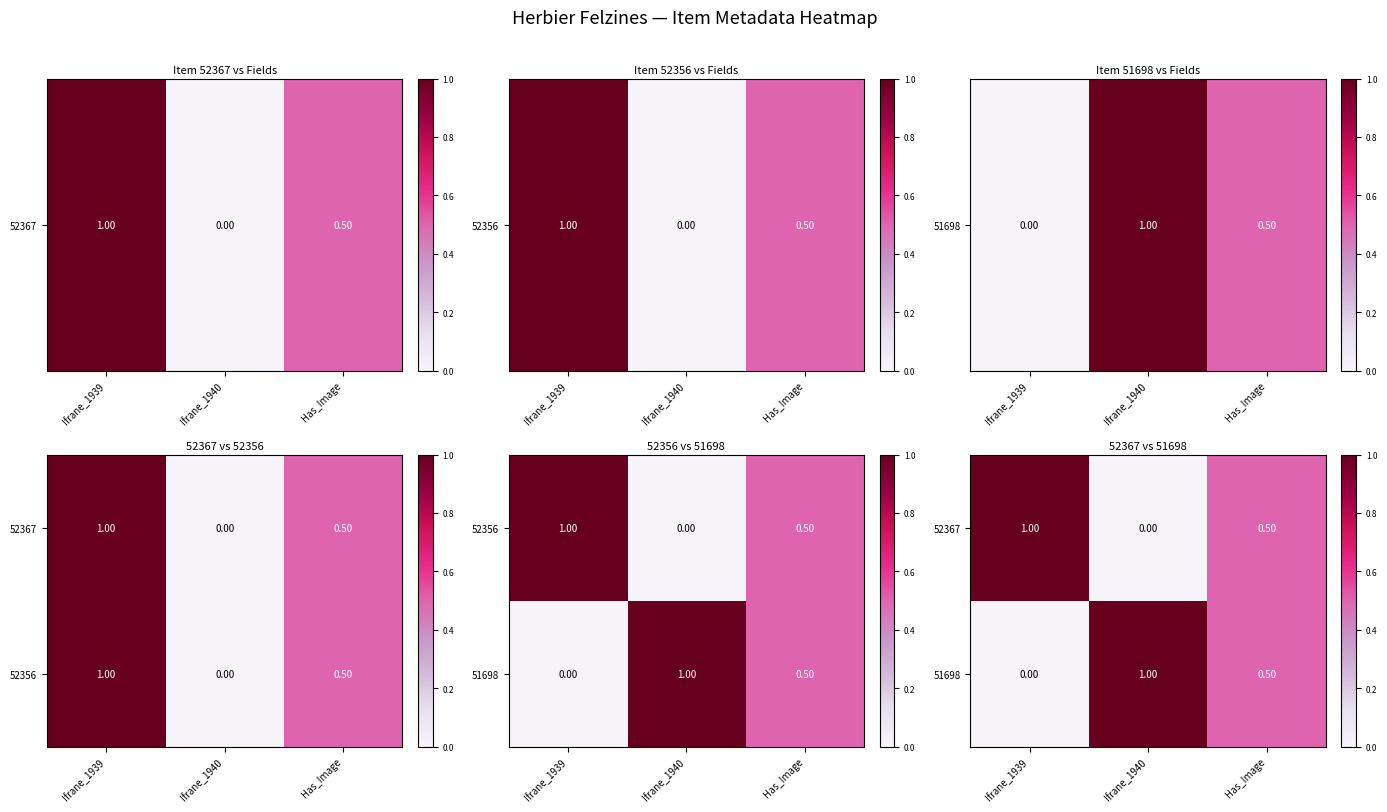

Where is 52367 nearest to the value 0?

Ifrane_1940